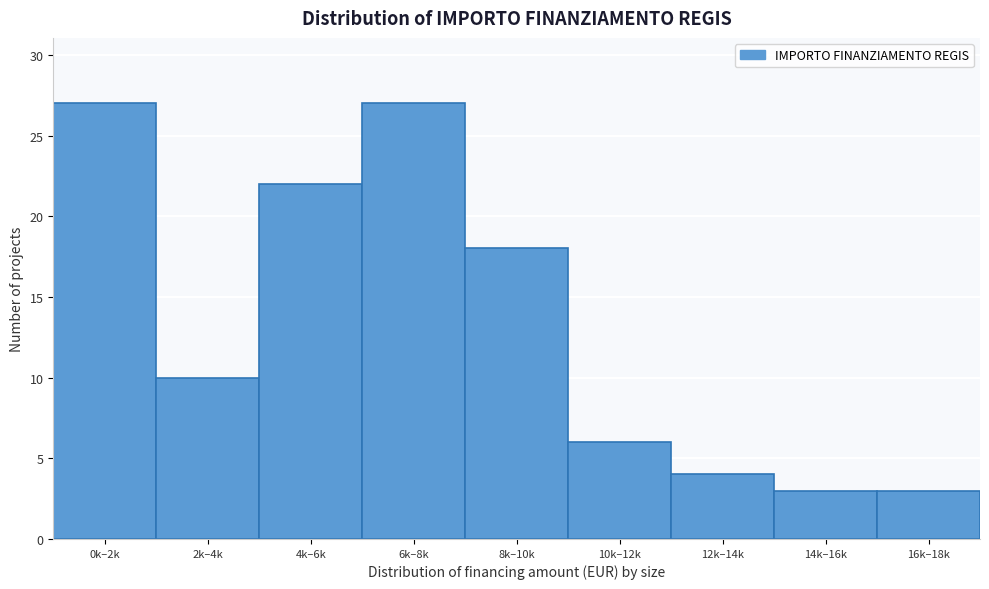

Reading left to right, list all the values displayed in this chart.

27	10	22	27	18	6	4	3	3